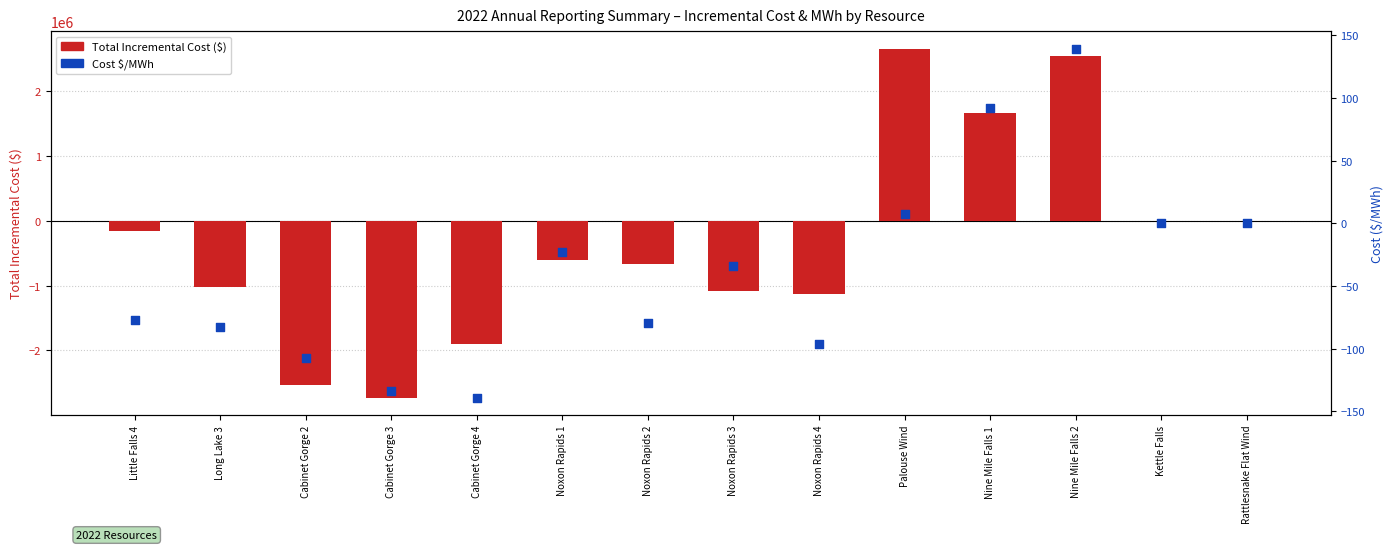

Which series reaches the minimum Y coordinate?

Total Incremental Cost ($)